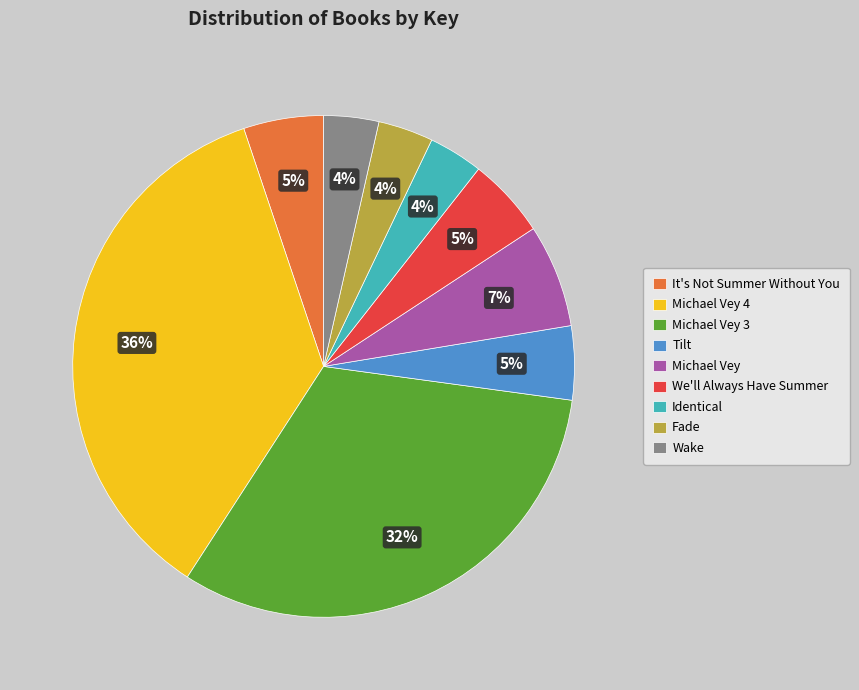

Which category has the biggest portion of the pie?

Michael Vey 4